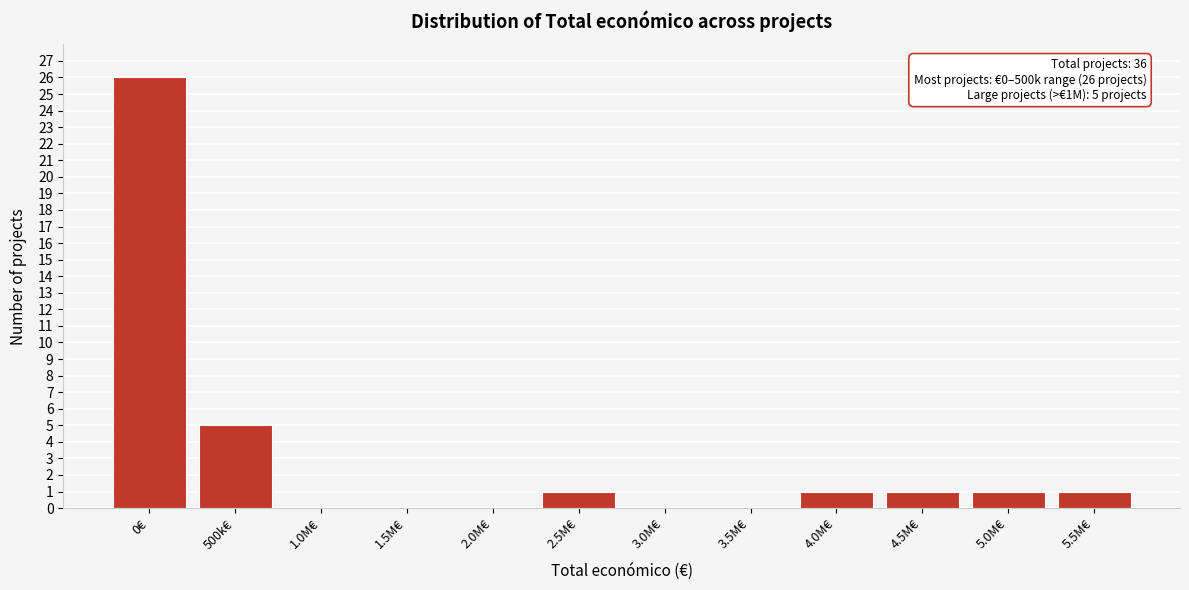

Reading left to right, list all the values displayed in this chart.

0€=26	500k€=5	1.0M€=0	1.5M€=0	2.0M€=0	2.5M€=1	3.0M€=0	3.5M€=0	4.0M€=1	4.5M€=1	5.0M€=1	5.5M€=1